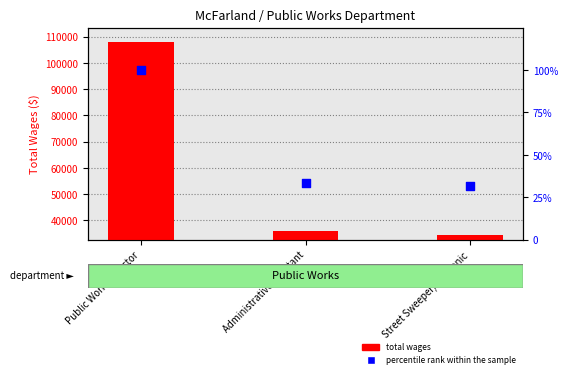

Which series has the widest spread of Y values?

Total Wages